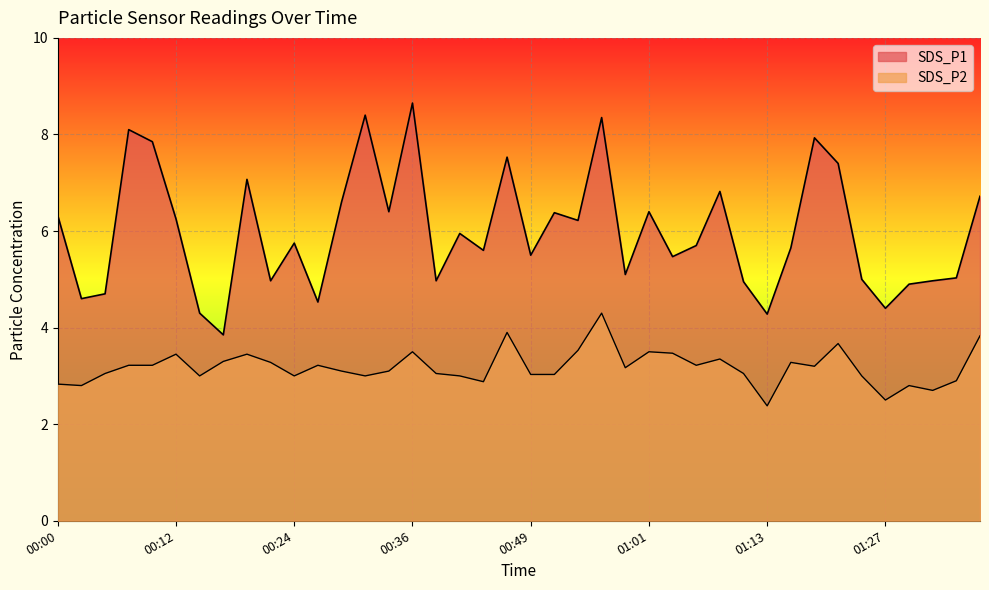

Reading right to left, transcribe all the data shown in this chart.

SDS_P1: 01:37=6.7	01:34=5.0	01:32=5.0	01:29=4.9	01:27=4.4	01:24=5.0	01:21=7.4	01:18=7.9	01:16=5.7	01:13=4.3	01:11=5.0	01:08=6.8	01:06=5.7	01:03=5.5	01:01=6.4	00:58=5.1	00:56=8.3	00:53=6.2	00:51=6.4	00:49=5.5	00:46=7.5	00:44=5.6	00:41=6.0	00:39=5.0	00:36=8.7	00:34=6.4	00:31=8.4	00:29=6.6	00:26=4.5	00:24=5.8	00:22=5.0	00:19=7.1	00:17=3.9	00:14=4.3	00:12=6.2	00:09=7.8	00:07=8.1	00:05=4.7	00:02=4.6	00:00=6.3
SDS_P2: 01:37=3.8	01:34=2.9	01:32=2.7	01:29=2.8	01:27=2.5	01:24=3.0	01:21=3.7	01:18=3.2	01:16=3.3	01:13=2.4	01:11=3.0	01:08=3.4	01:06=3.2	01:03=3.5	01:01=3.5	00:58=3.2	00:56=4.3	00:53=3.5	00:51=3.0	00:49=3.0	00:46=3.9	00:44=2.9	00:41=3.0	00:39=3.0	00:36=3.5	00:34=3.1	00:31=3.0	00:29=3.1	00:26=3.2	00:24=3.0	00:22=3.3	00:19=3.5	00:17=3.3	00:14=3.0	00:12=3.5	00:09=3.2	00:07=3.2	00:05=3.0	00:02=2.8	00:00=2.8